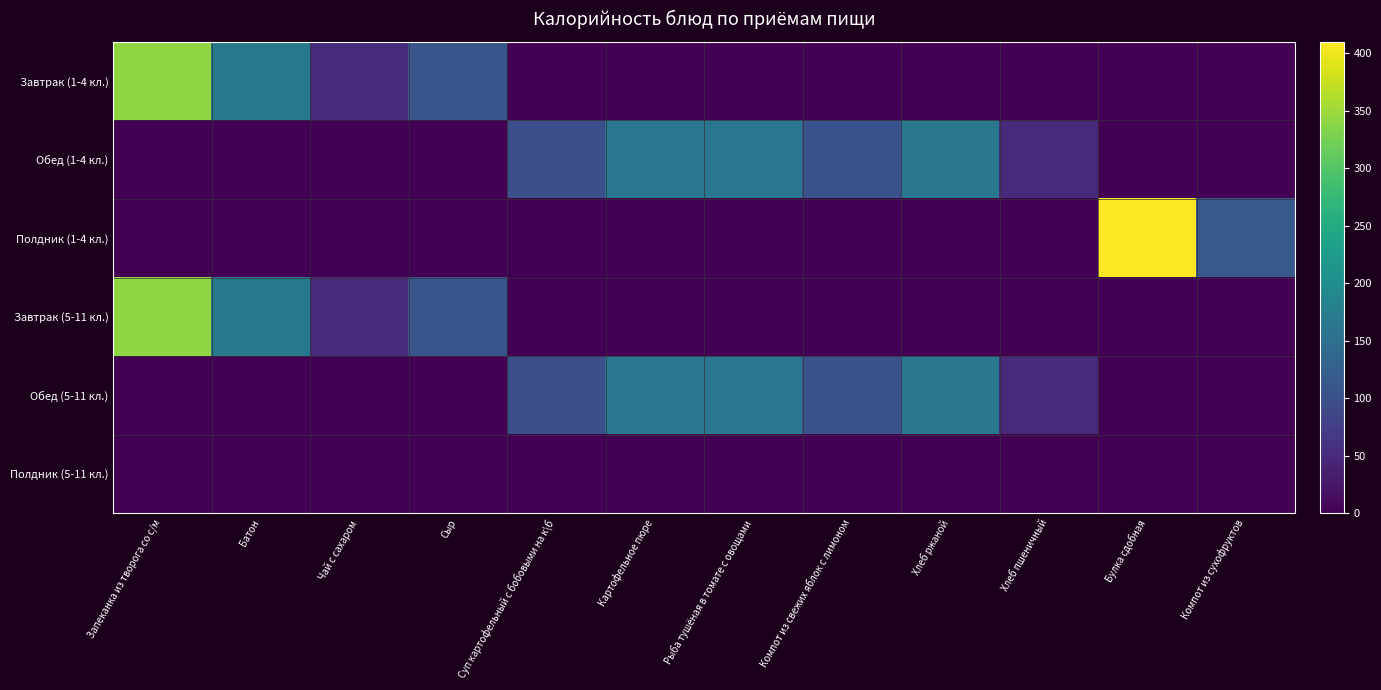

Count the number of categories in the chart.

12